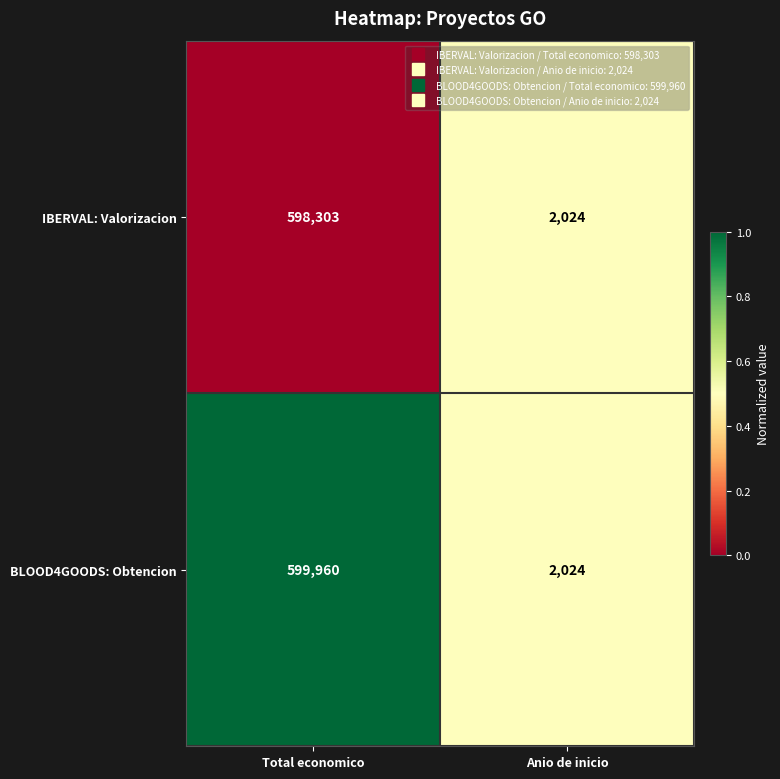

Read the BLOOD4GOODS: Obtencion value at Anio de inicio.

2024